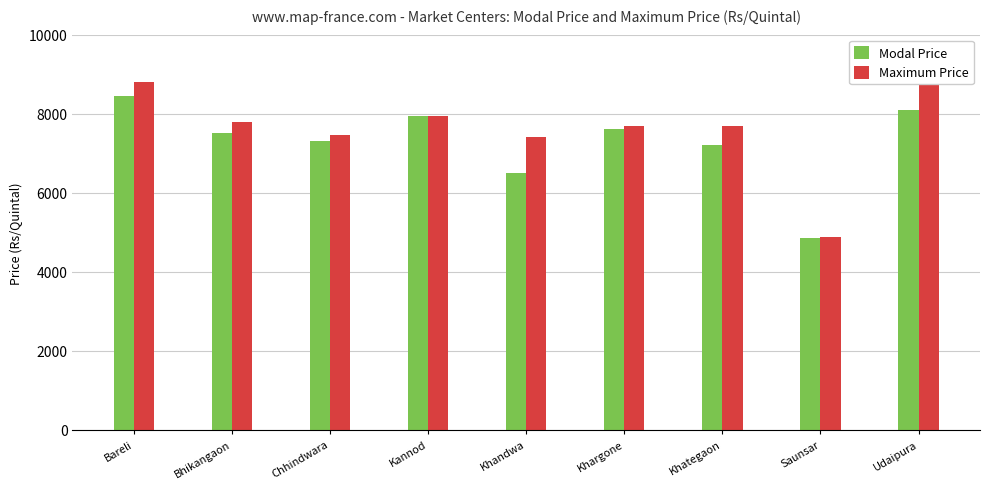

What is the difference between the maximum and minimum values in the Modal Price series?

3585